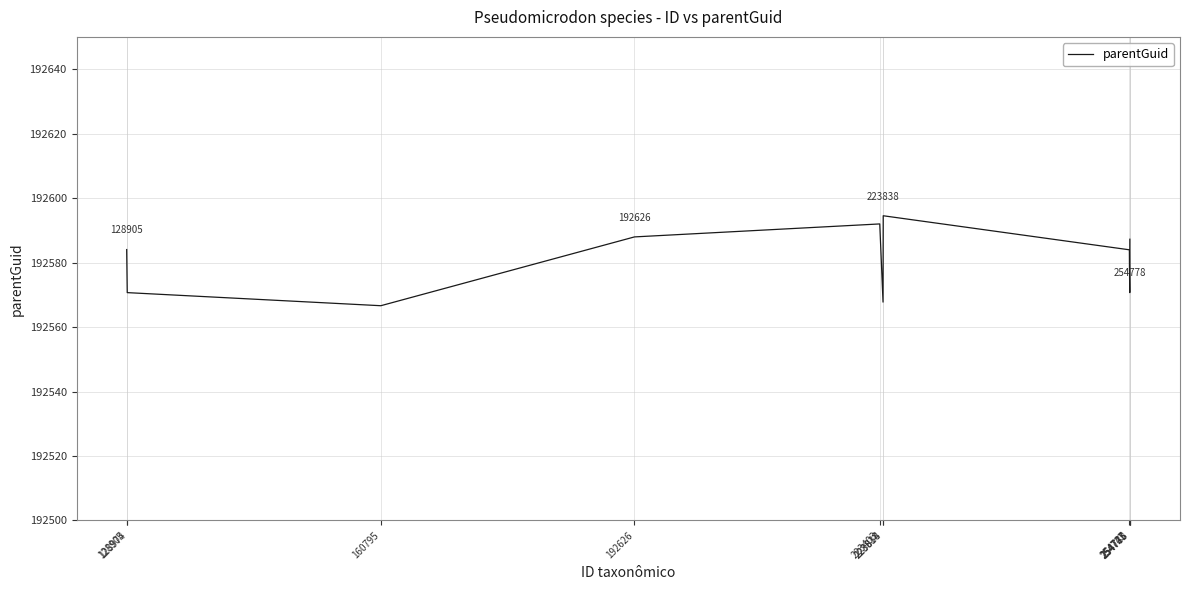

What is the greatest value displayed?

192594.5